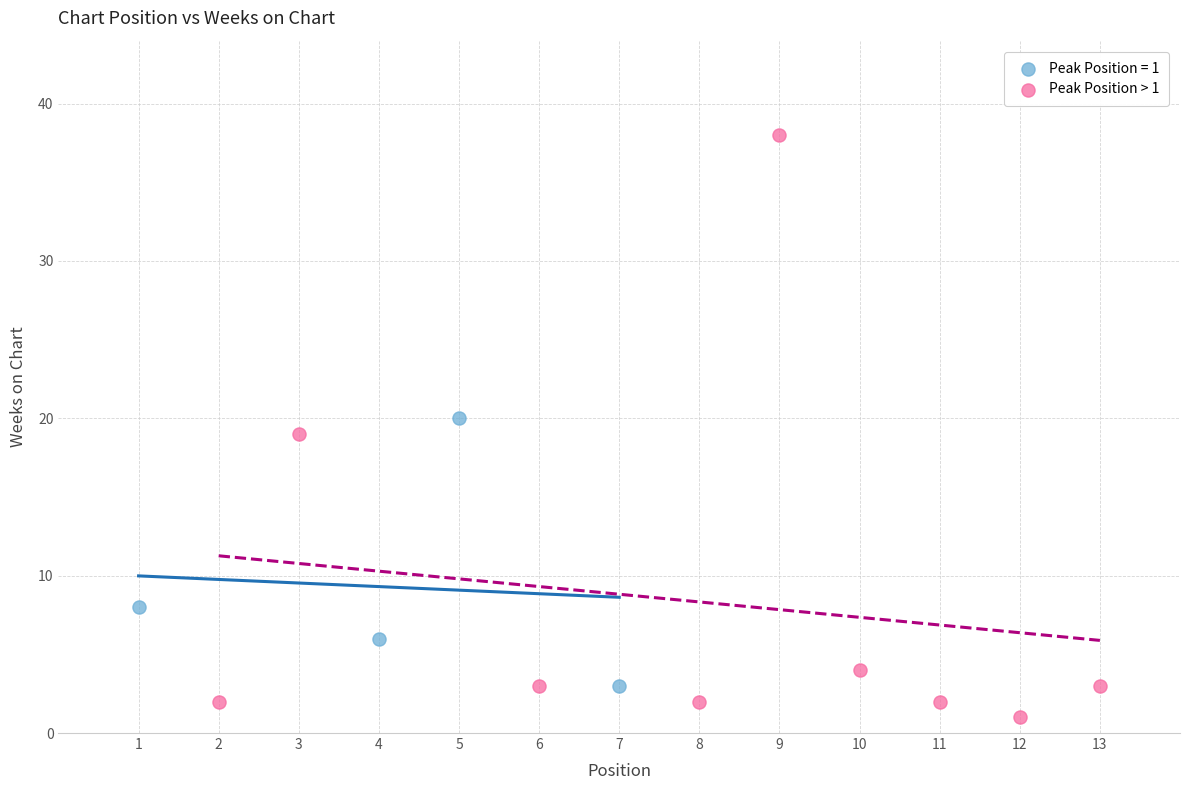

Which series contains the highest Y value?

Peak Position > 1